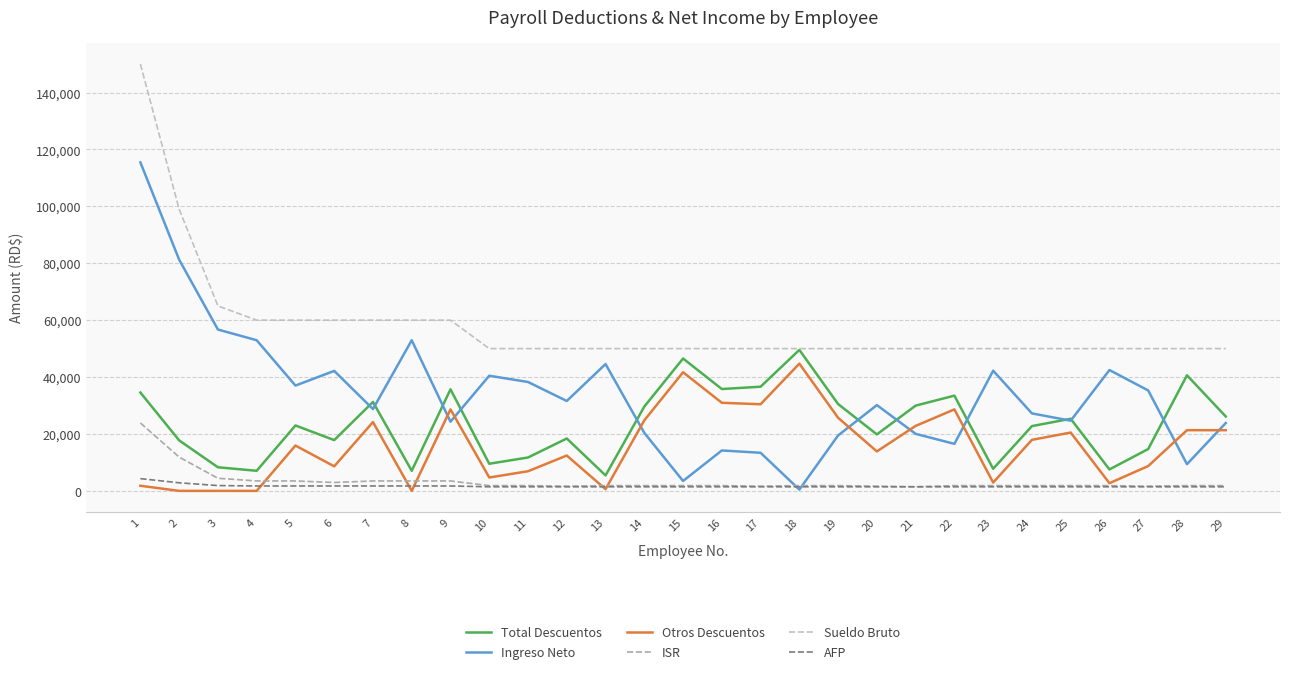

The value of Ingreso Neto at 11 is 38266.0. True or false?

True